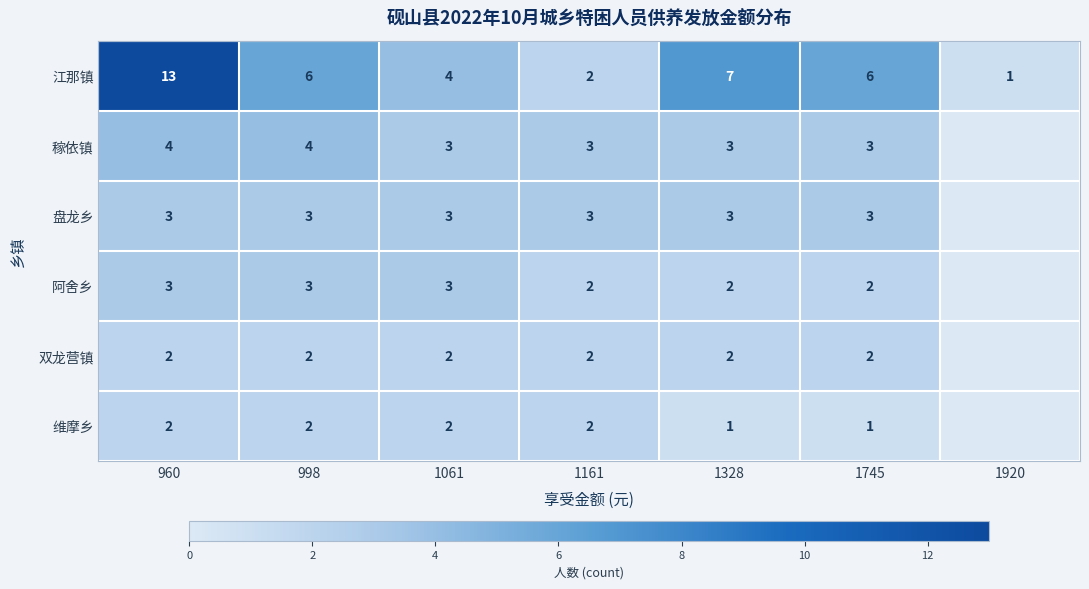

Which has a higher value, 1745 or 998?

1745